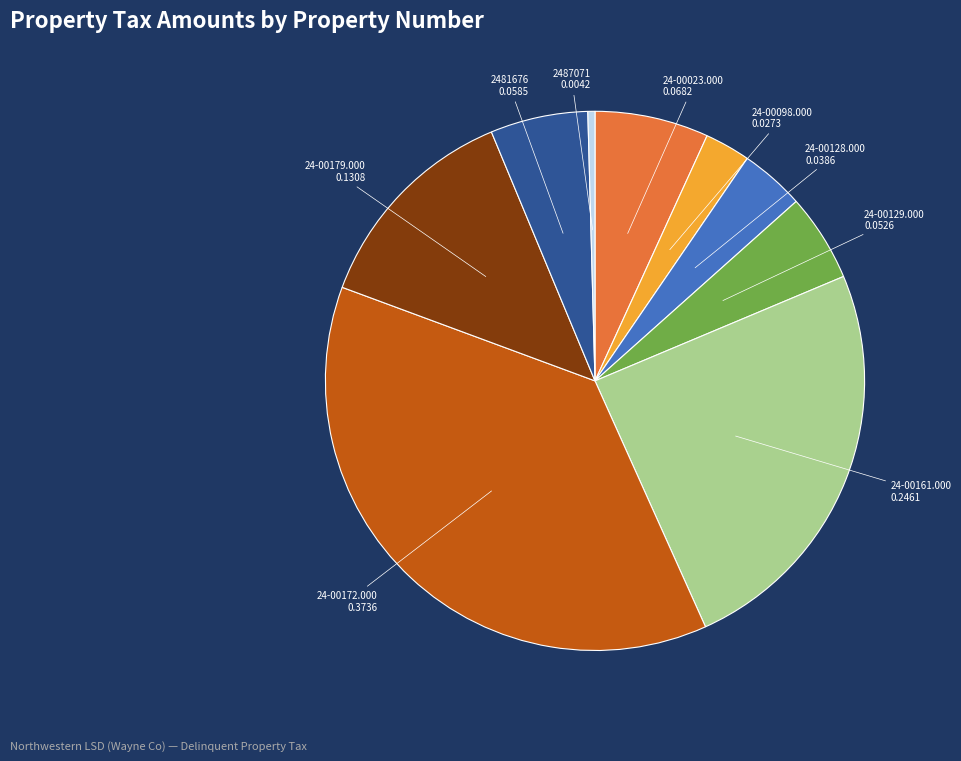

Rank the categories by value from lowest to highest.

2487071, 24-00098.000, 24-00128.000, 24-00129.000, 2481676, 24-00023.000, 24-00179.000, 24-00161.000, 24-00172.000